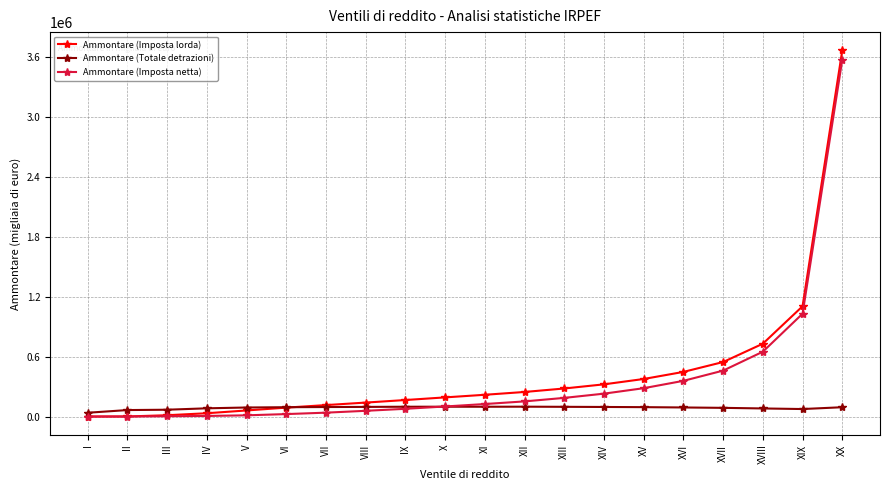

What is the minimum value shown in the chart?

92